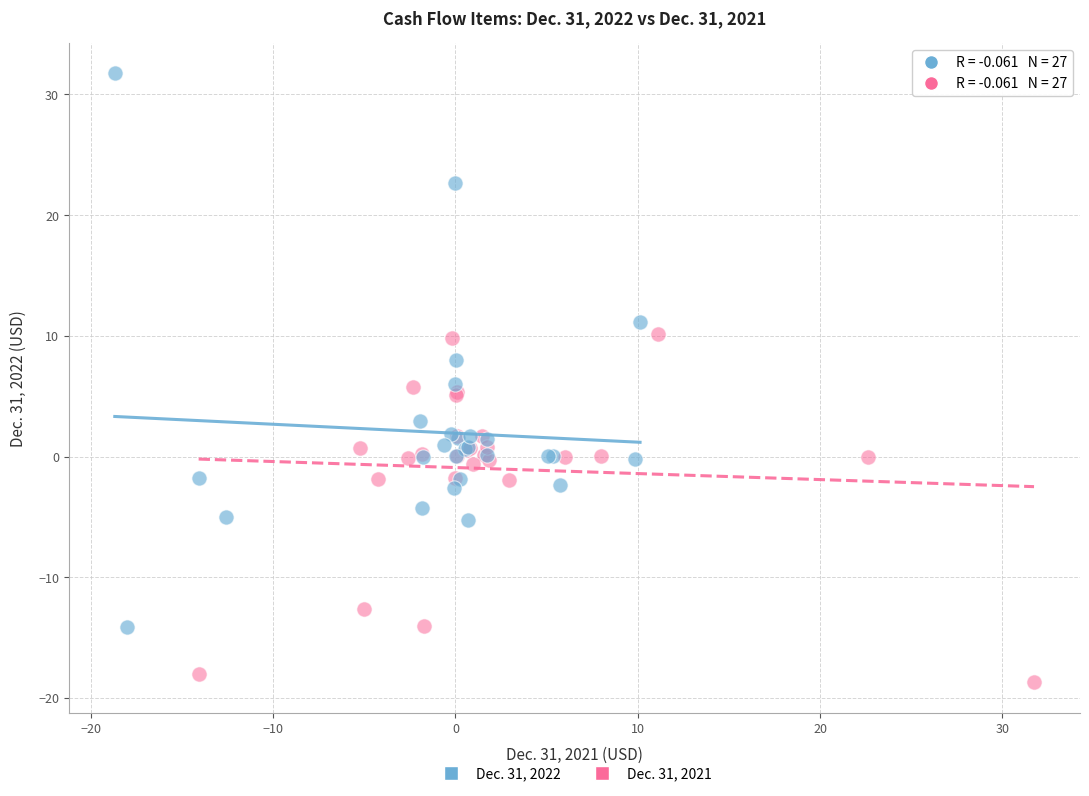

Which series has the widest spread of Y values?

Dec. 31, 2022